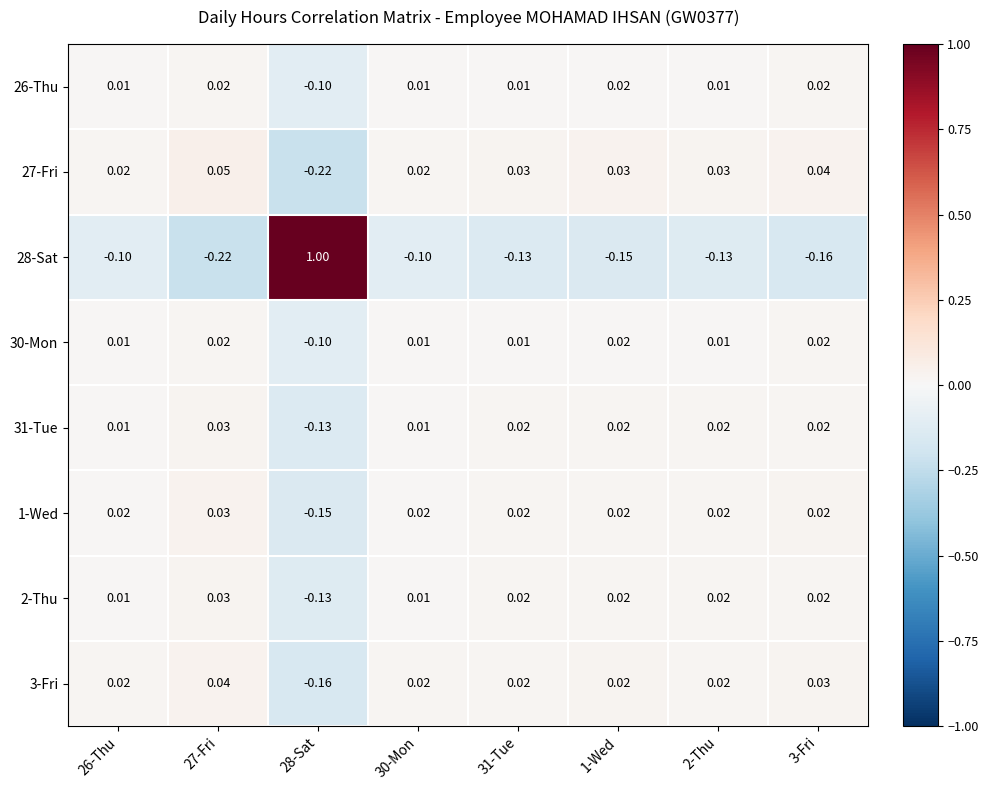

Is the value of 28-Sat at 26-Thu greater than the value of 27-Fri at 31-Tue?

No